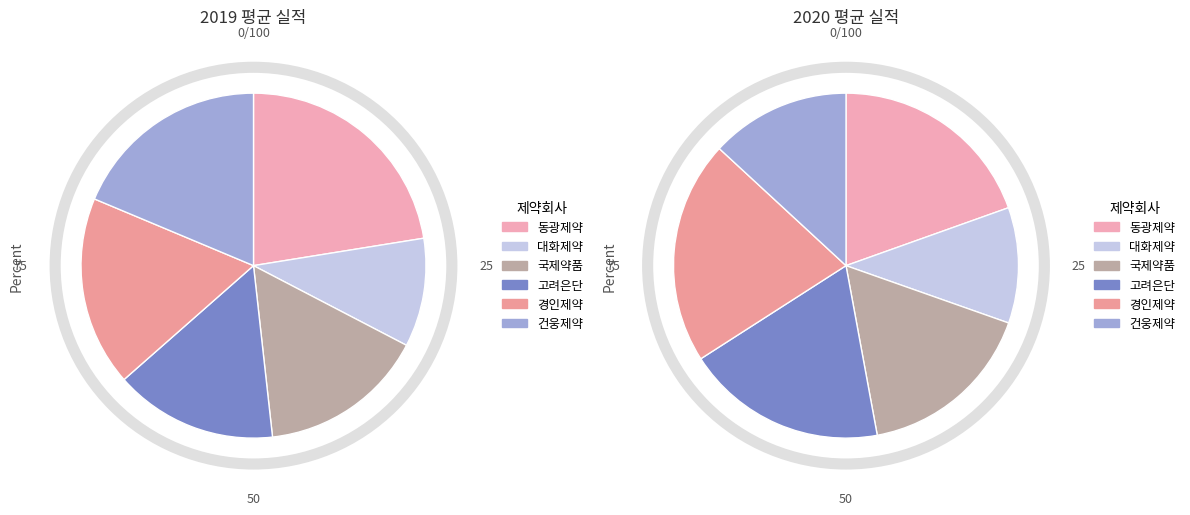

Is it true that values_2020_실적 is 11% of the pie?

True